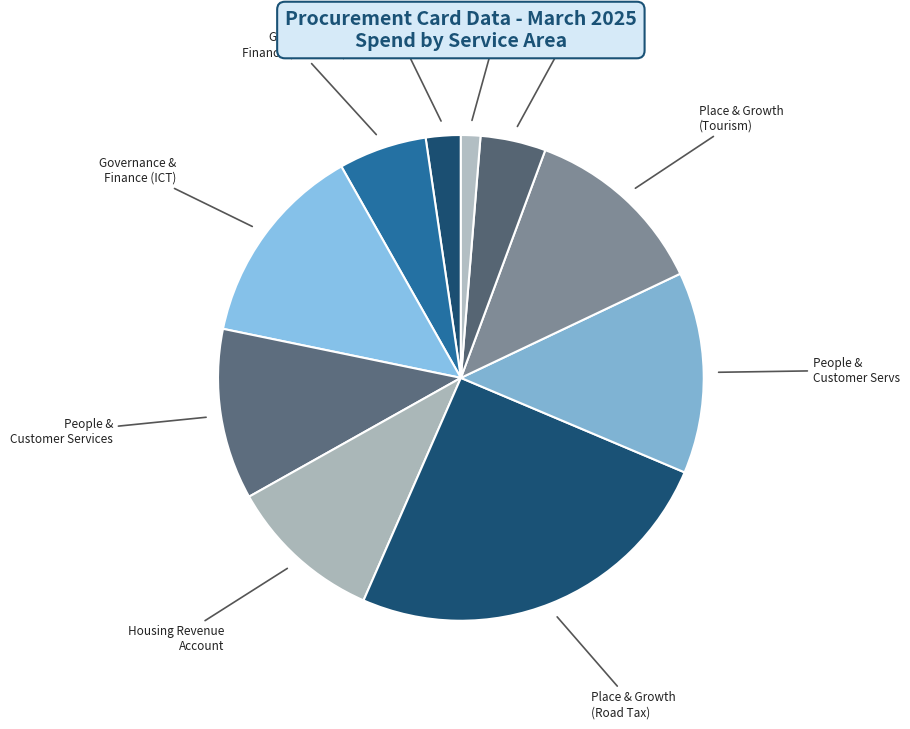

Is it true that Housing is 10% of the pie?

False